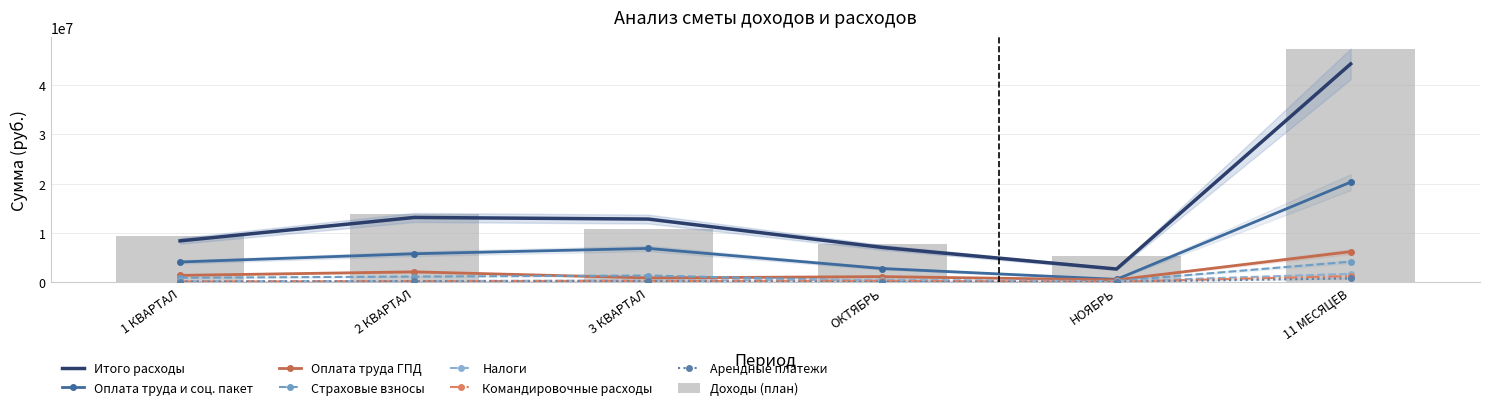

What is the difference between the Арендные платежи values at 1 КВАРТАЛ and 3 КВАРТАЛ?

82940.0